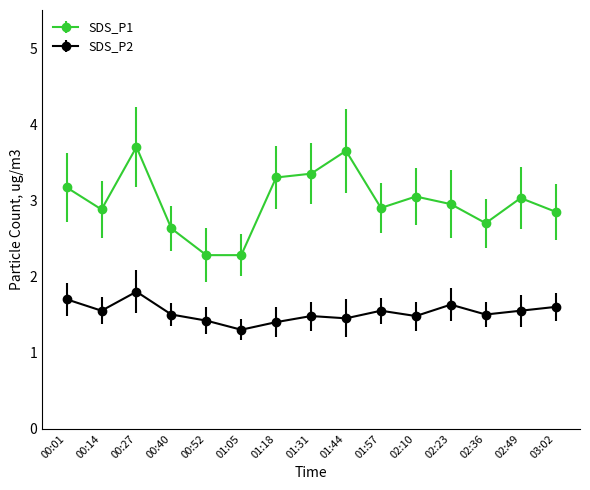

Between 01:05 and 03:02, which series saw the biggest shift?

SDS_P1